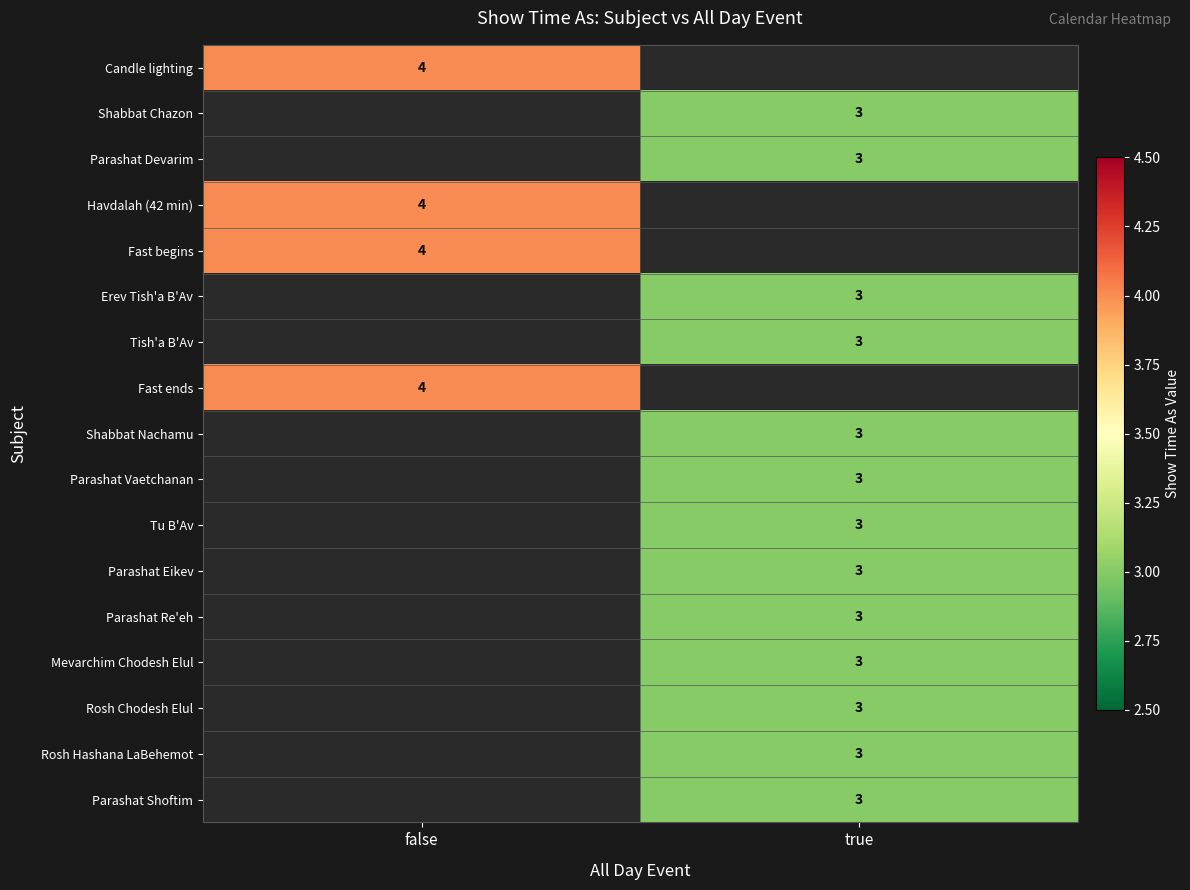

Between true and false, which is larger?

false